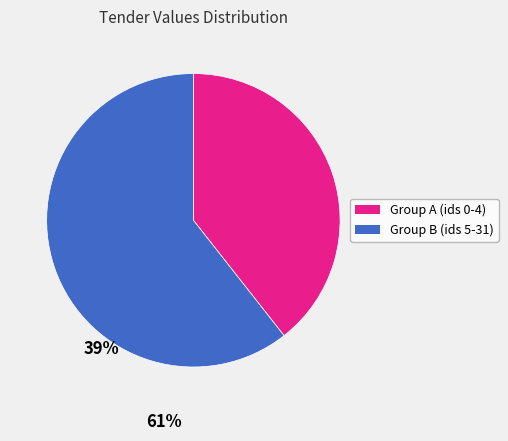

Does any single category account for the majority?

Yes